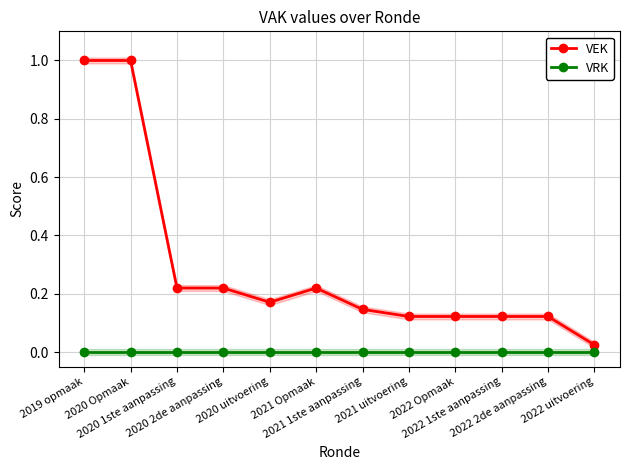

List the series in order of their peak value, lowest first.

VRK, VEK